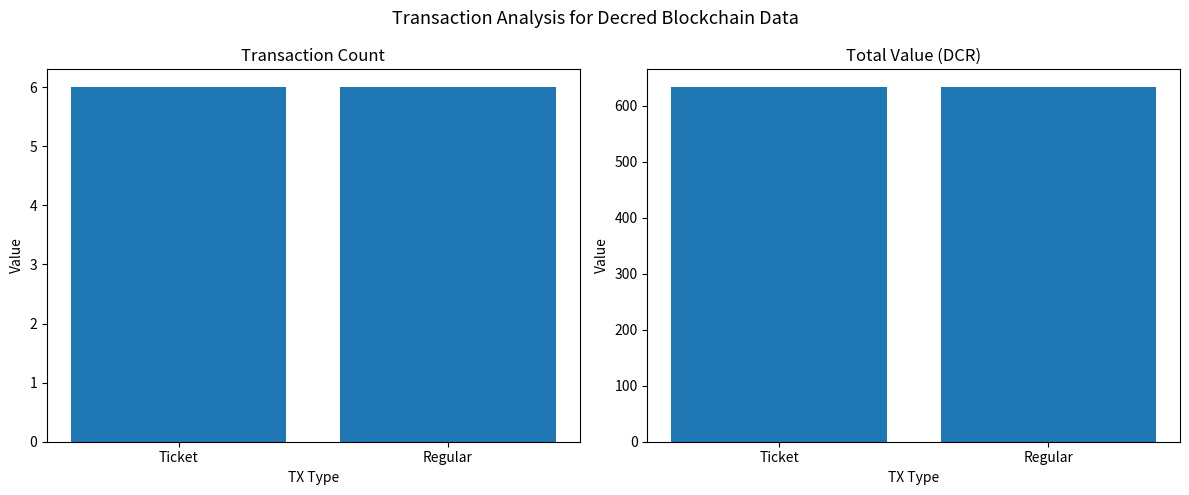

What is the total value across all series at Ticket?

639.4